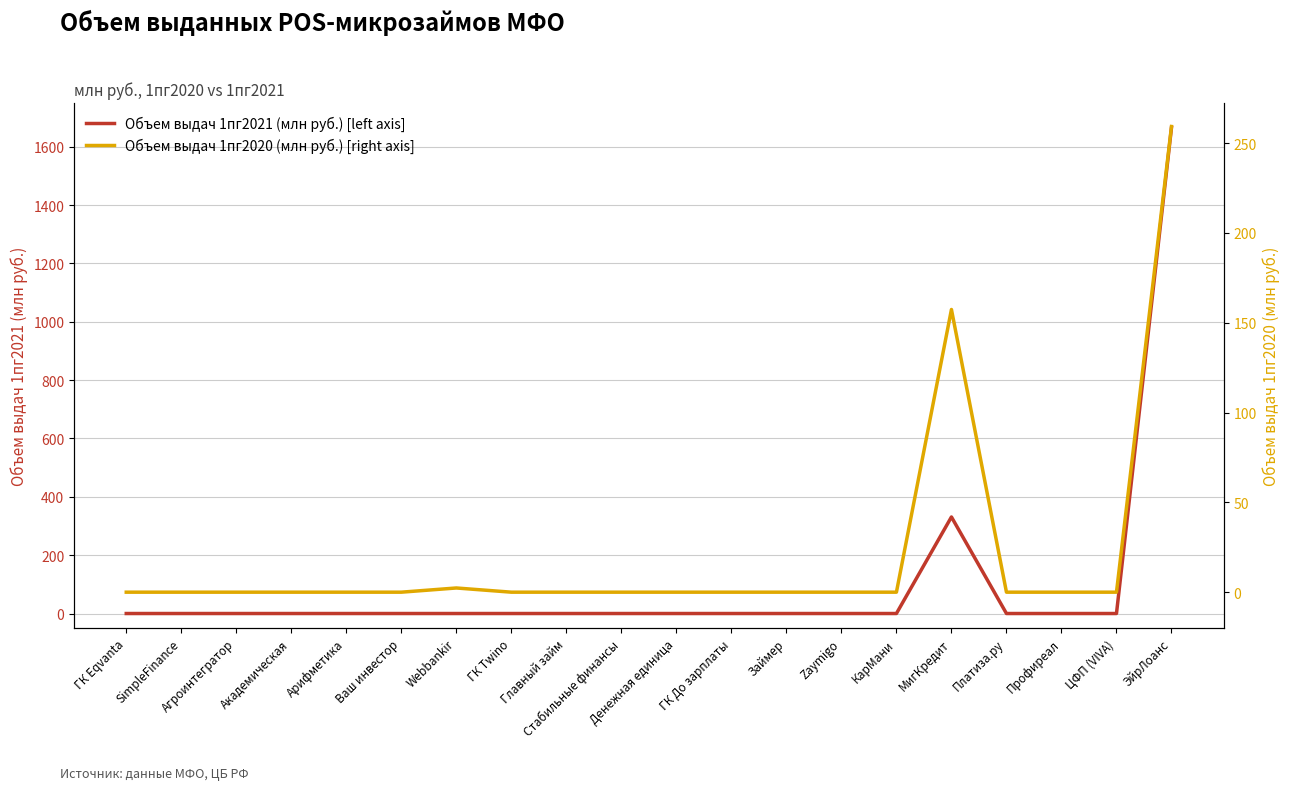

What is the highest value of the Объем выдач 1пг2021 (млн руб.) [left axis] series?

1665.6